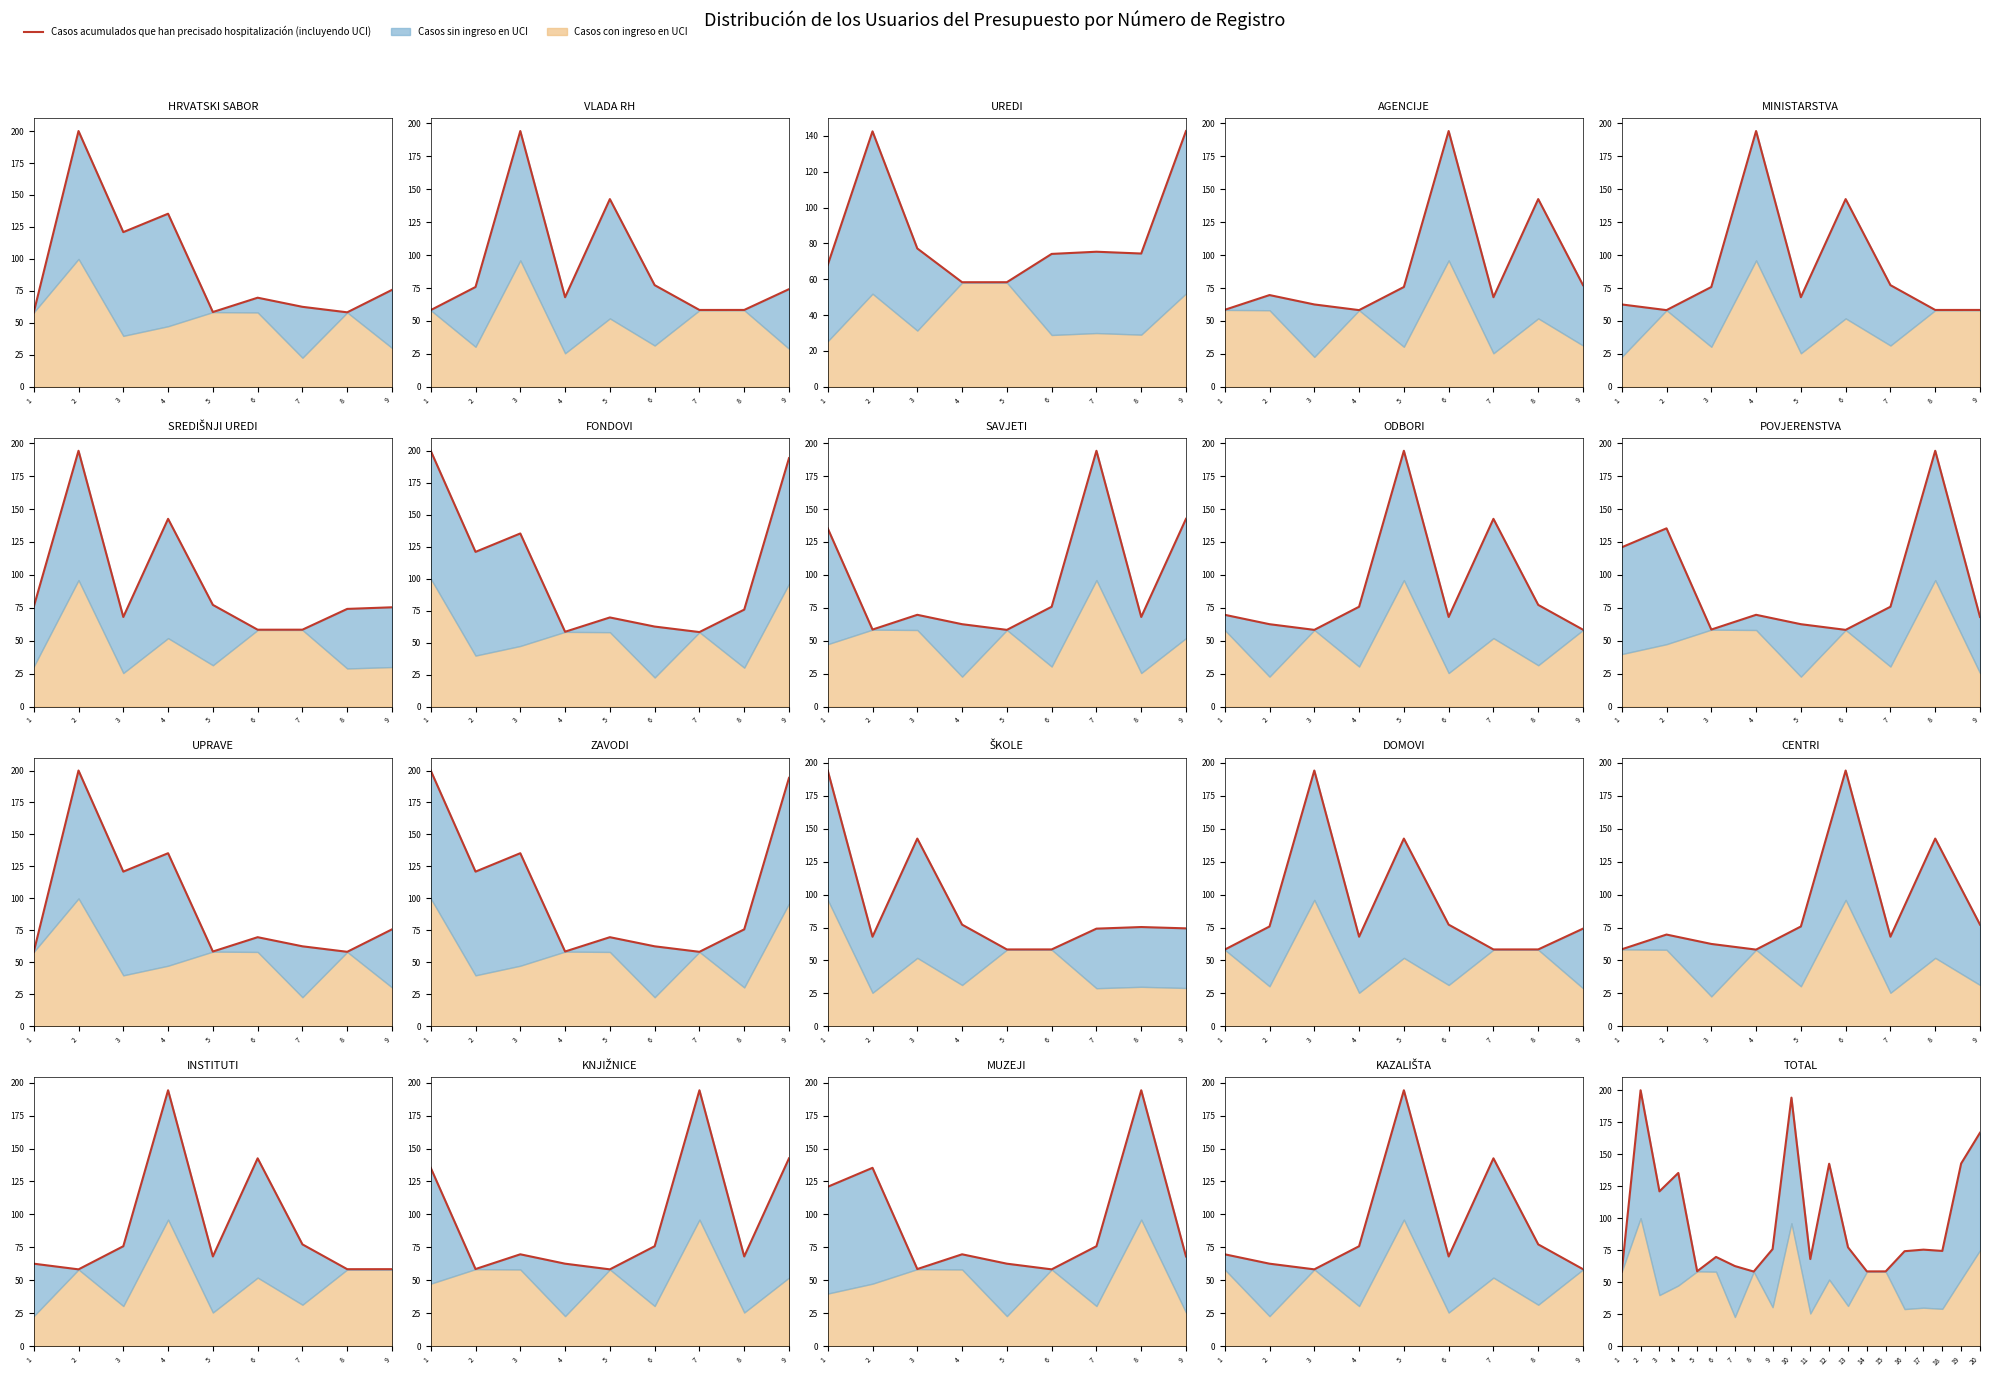

Where is the data nearest to the value 129?

4